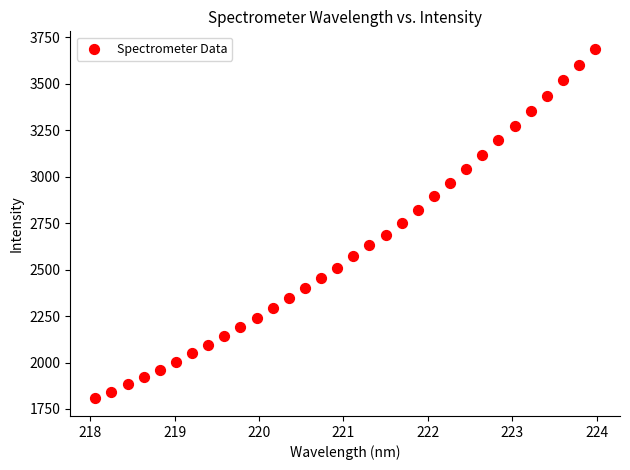

What is the range of Y values (max minus min)?

1881.9